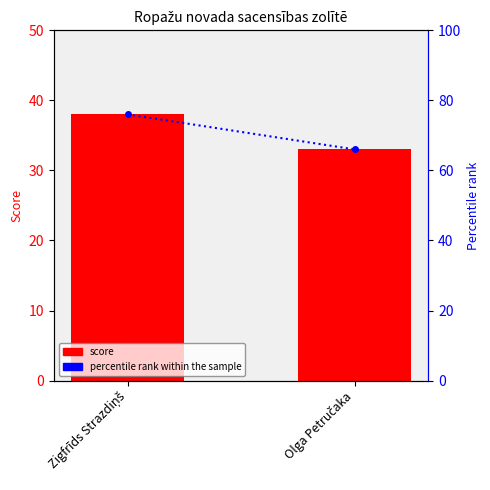

What is the difference between the maximum and minimum values in the percentile rank within the sample series?

10